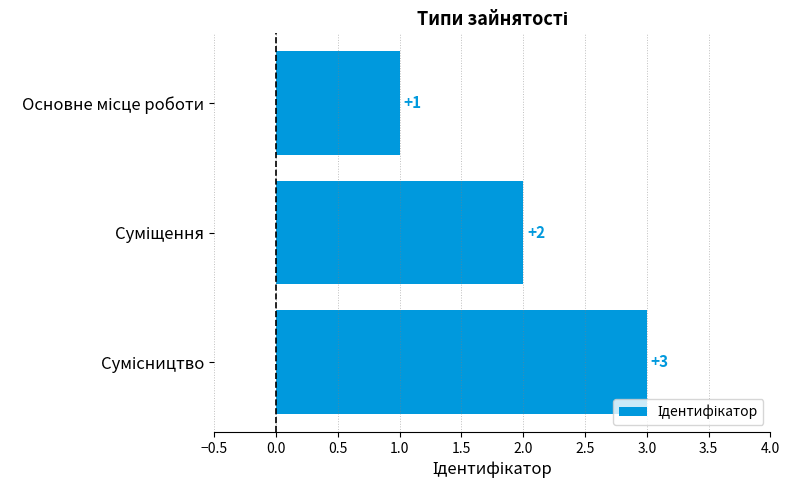

What is the sum of all values?

6